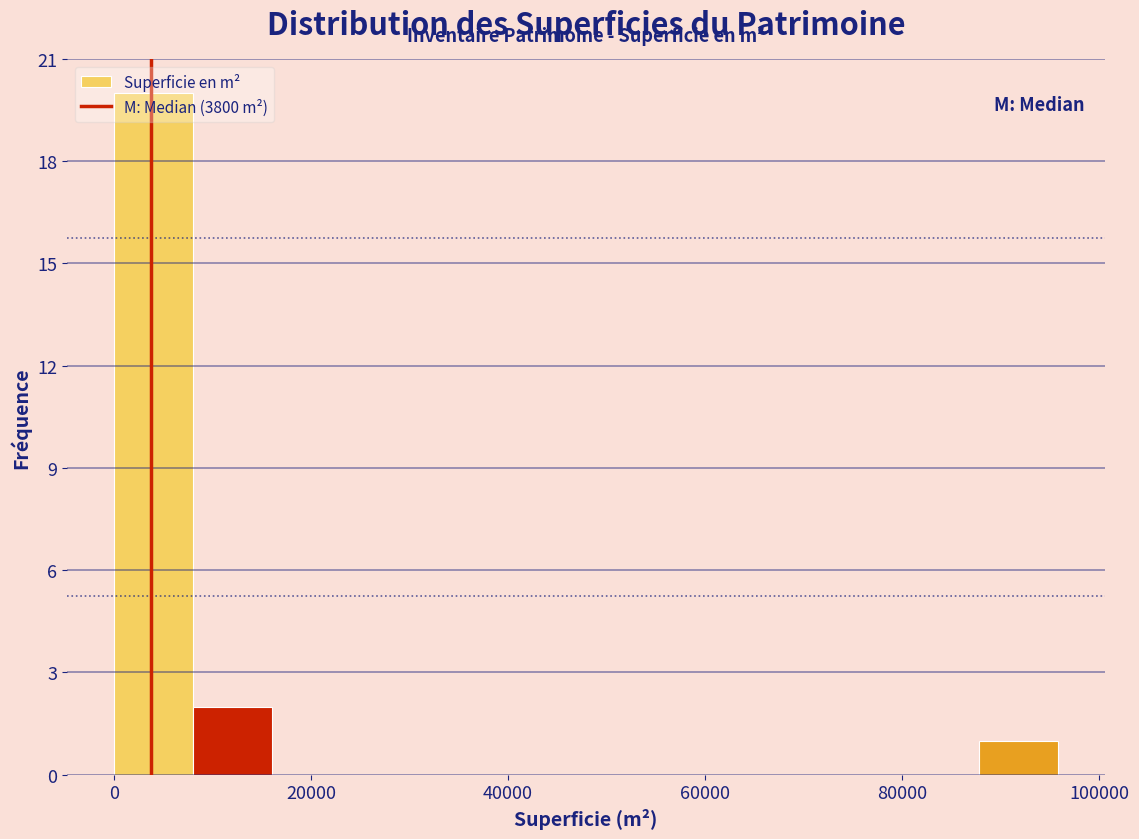

Around what value on the x-axis is the tallest bar? Give the approximate position of its centre, as read against the axis.

4000